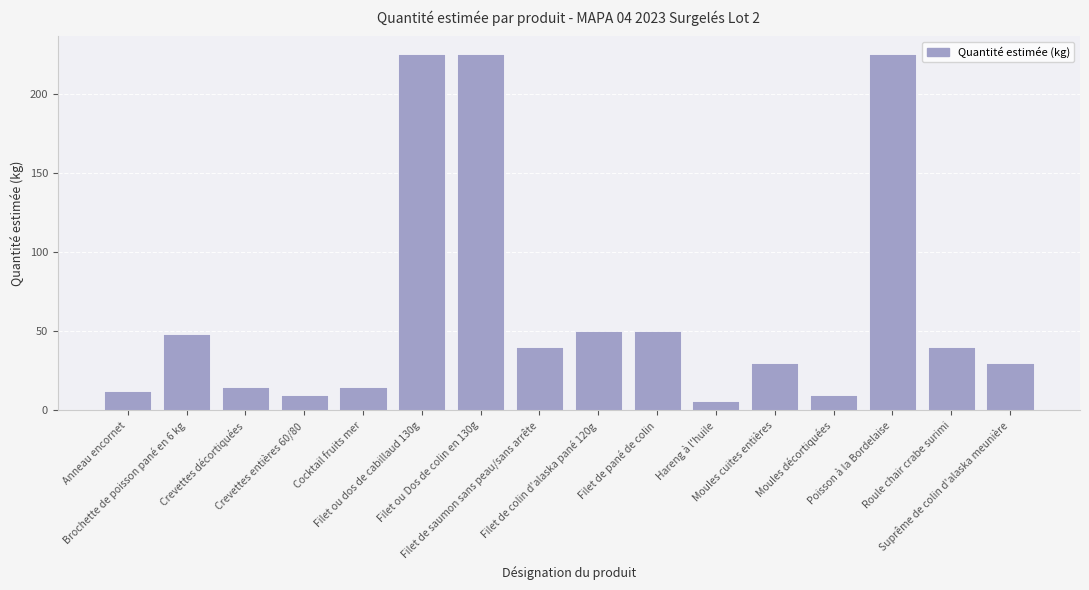

What is the sum of the values at Anneau encornet and Crevettes entières 60/80?

22